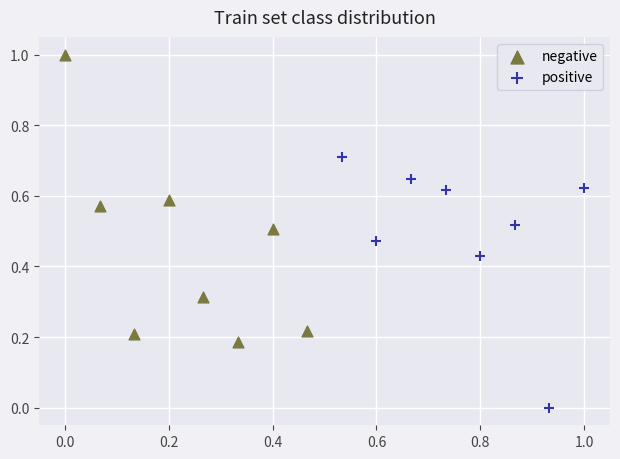

Which series reaches the minimum Y coordinate?

positive